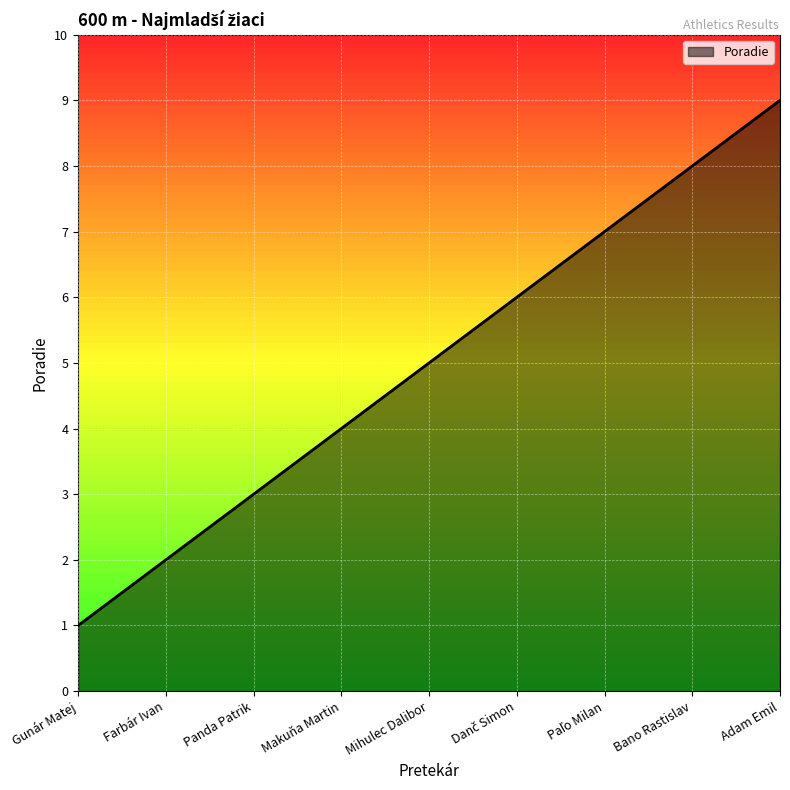

What is the change in value from Gunár Matej to Adam Emil?

+8